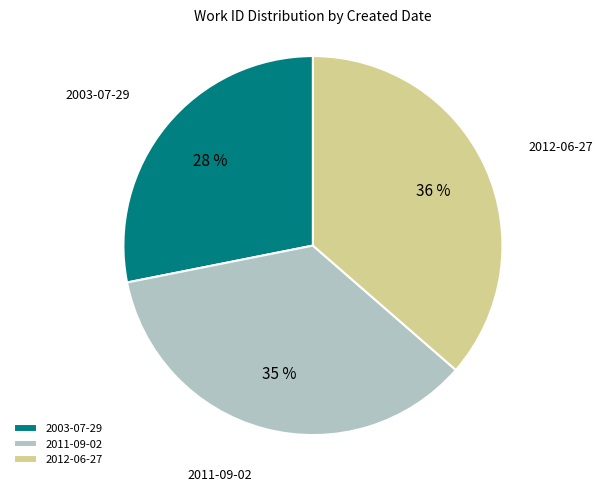

Is 2011-09-02 the majority of the pie?

No